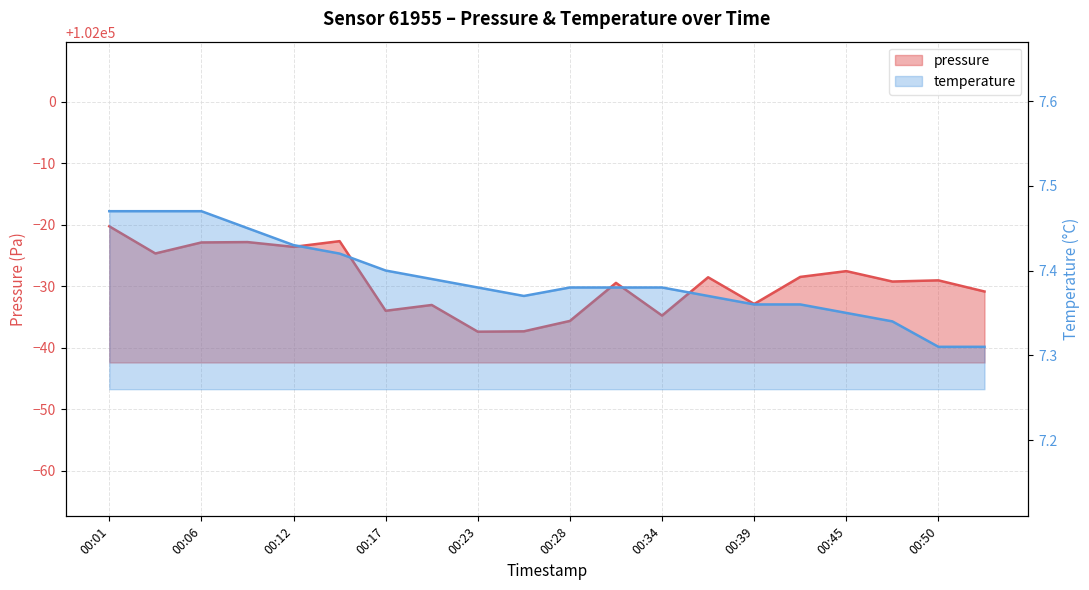

True or false: temperature and pressure cross at least once.

False